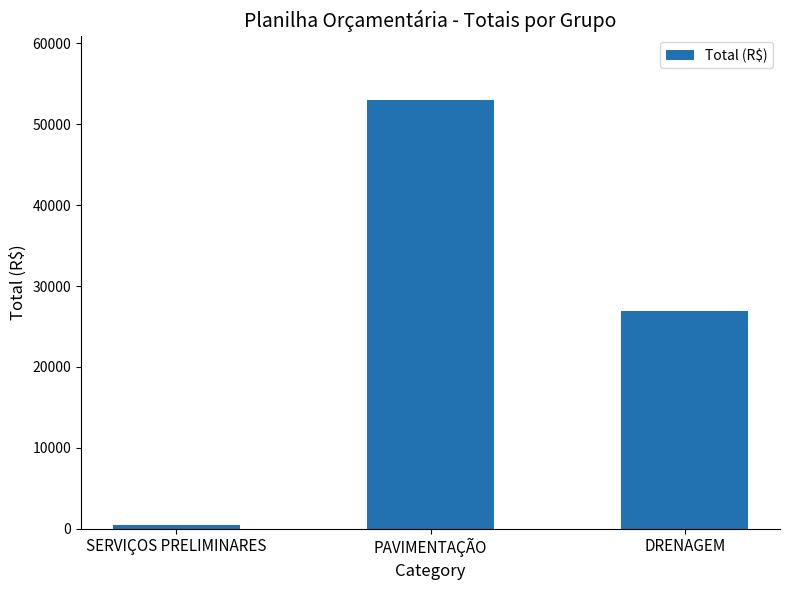

What is the label of the 1st bar from the right?

DRENAGEM